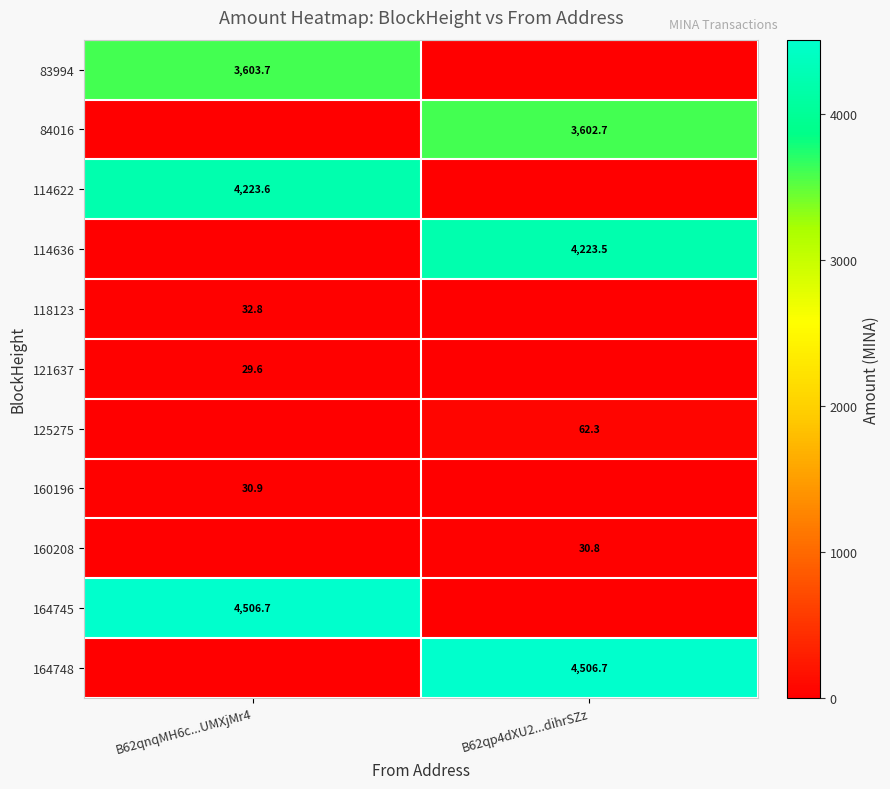

True or false: 164748 has a value of 1501.1 at B62qp4dXU2...dihrSZz.

False